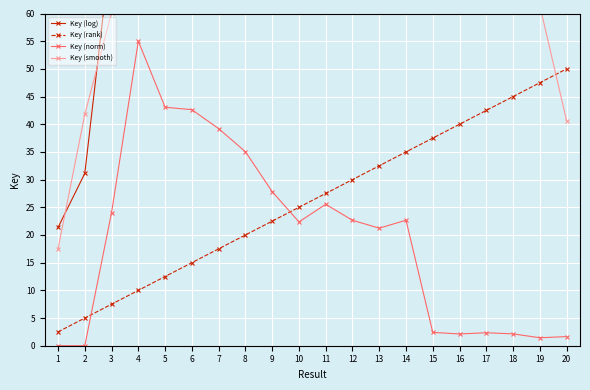

Is the value of Key (norm) at 15 greater than the value of Key (smooth) at 10?

No